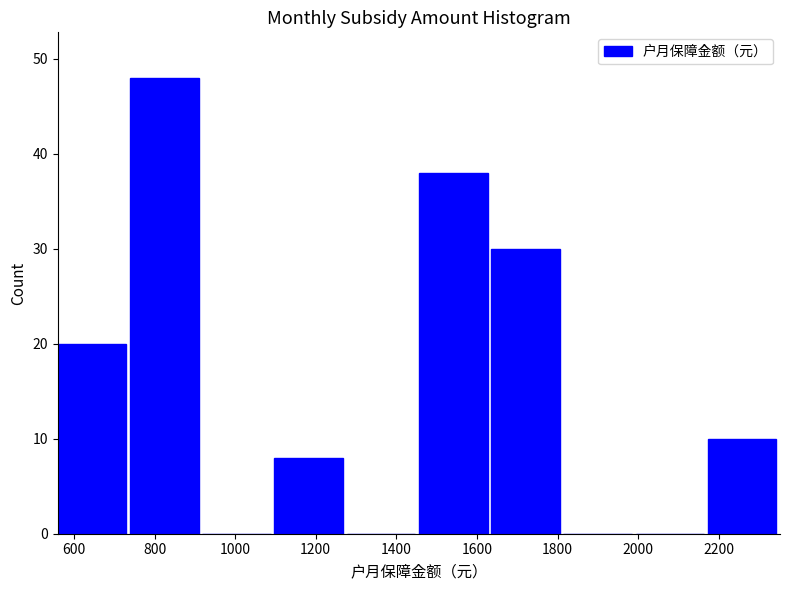

Reading left to right, list every bar in this chart as the range it spans on the x-axis followed by its height. Neither the bar edges nor the heights are printed on the chart, so give them approximately, as read against the axes.

560 to 740: 20
740 to 920: 48
920 to 1100: 0
1100 to 1280: 8
1280 to 1460: 0
1460 to 1640: 38
1640 to 1820: 30
1820 to 2000: 0
2000 to 2180: 0
2180 to 2360: 10